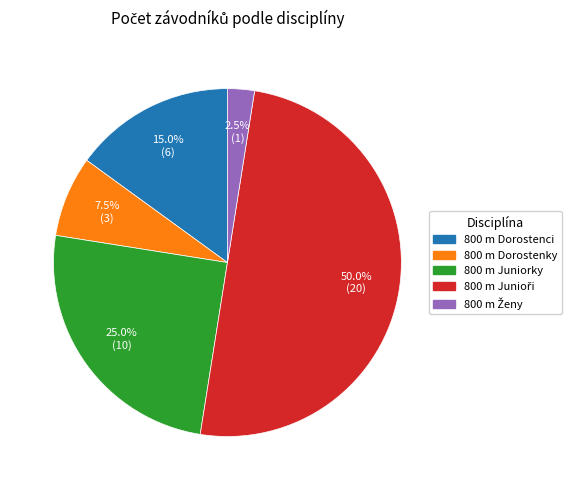

Do 800 m Dorostenky and 800 m Dorostenci together represent more than half of the pie?

No